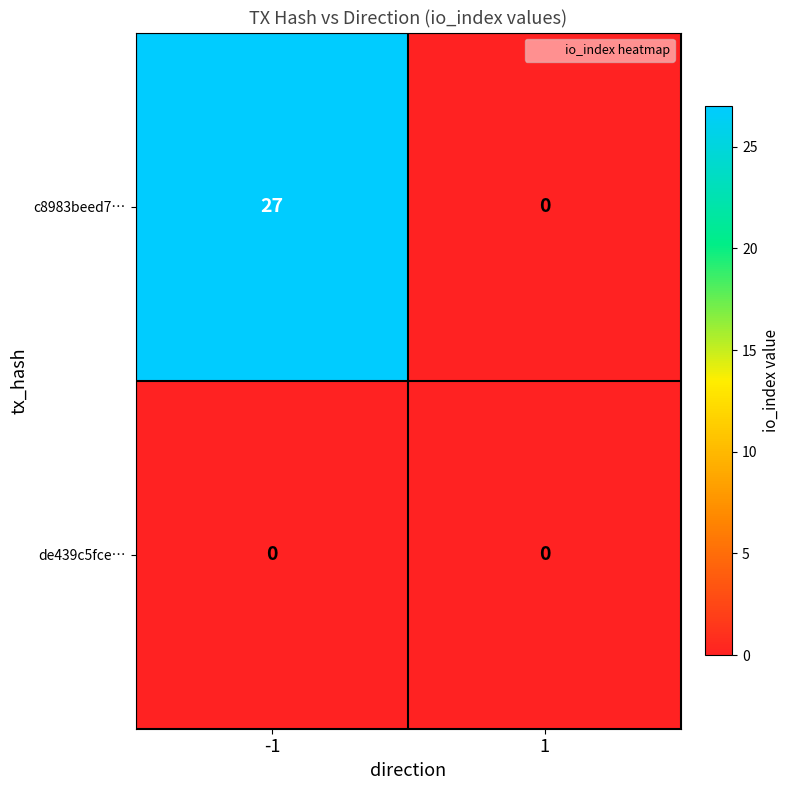

What is the difference between the highest and lowest values at -1?

27